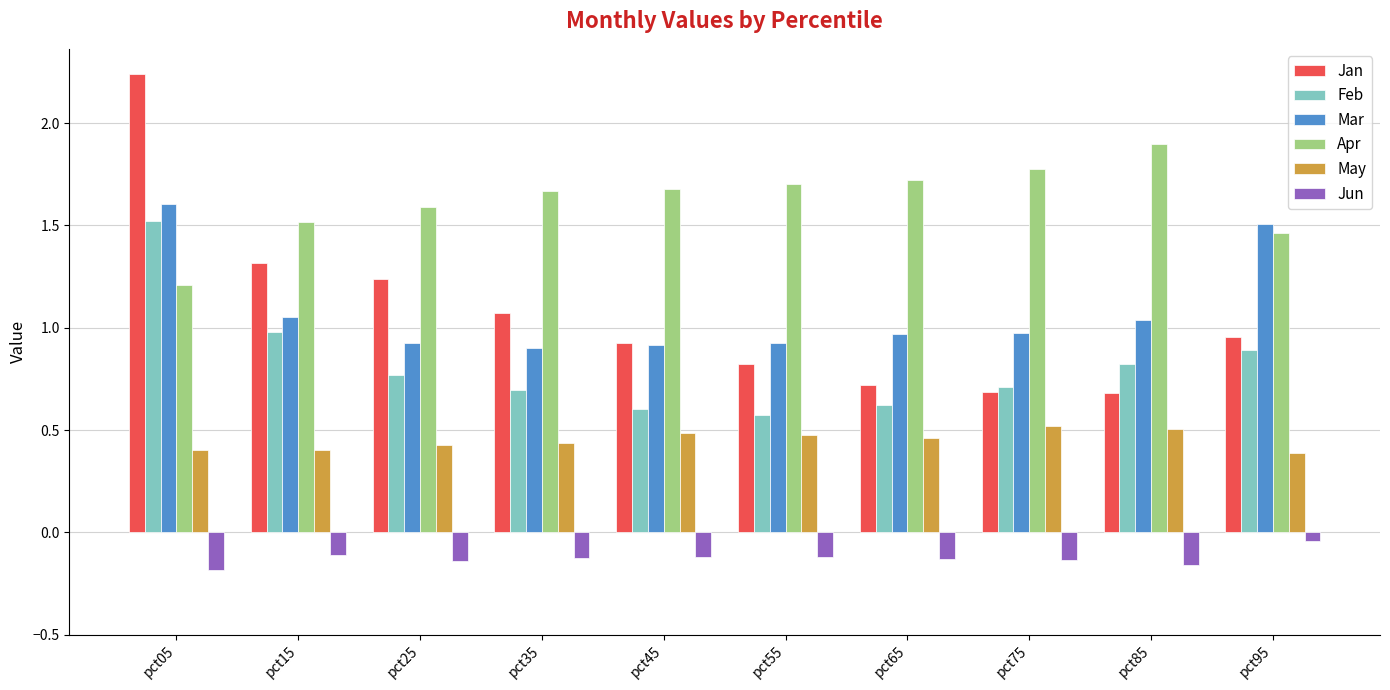

Are the bars horizontal?

No